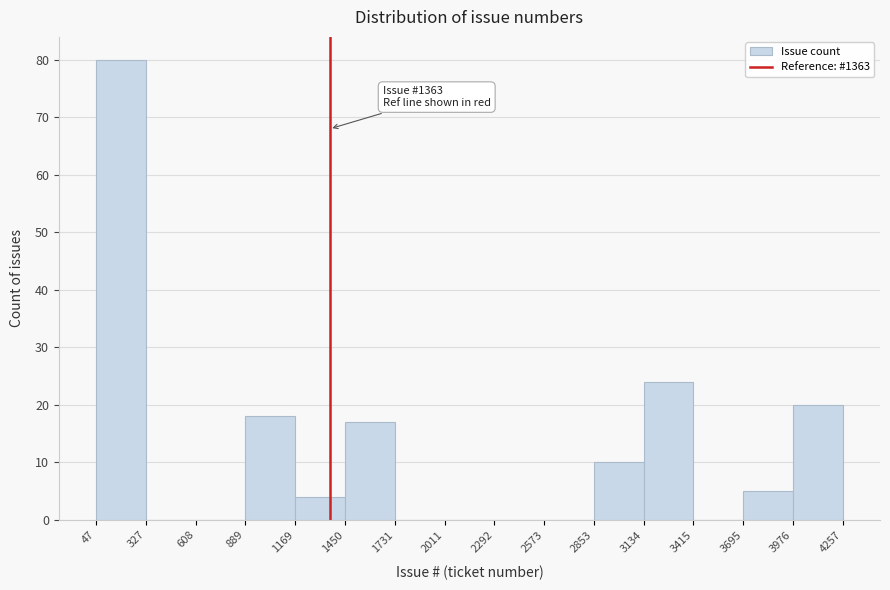

Which range on the x-axis has the tallest bar?

47 to 327